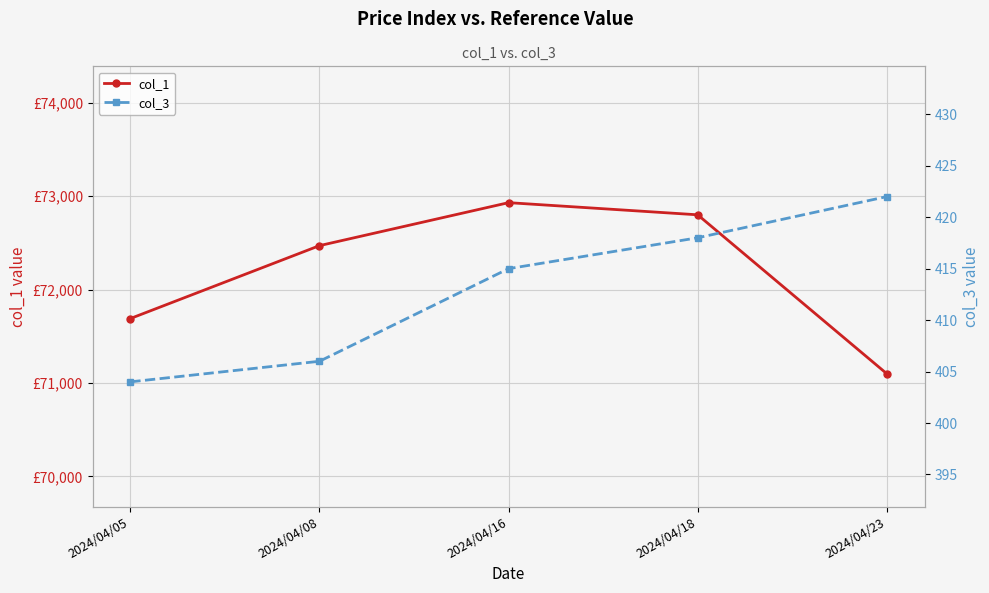

Which has a higher value, 2024/04/23 or 2024/04/16?

2024/04/16